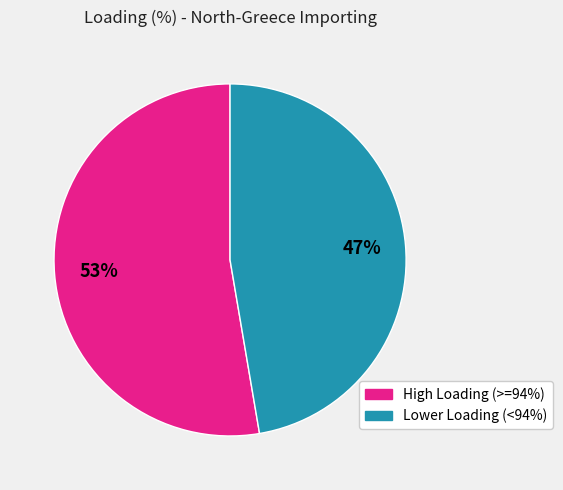

To the nearest percent, what is the average slice percentage?

50%